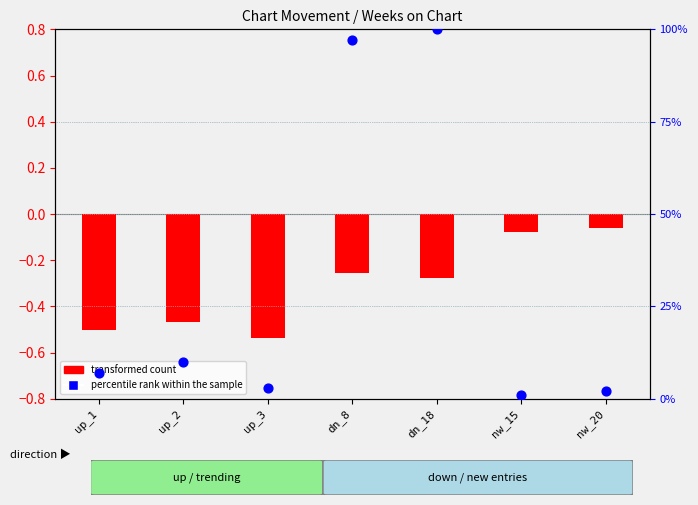

At which category is the sum across all series the highest?

dn_18